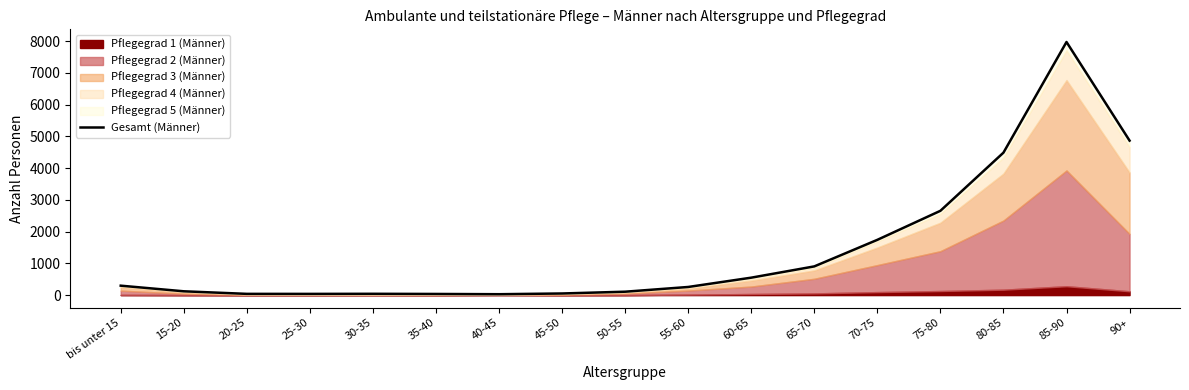

Reading left to right, list all the values displayed in this chart.

297	120	39	38	41	36	28	51	107	256	549	904	1740	2654	4485	7969	4864